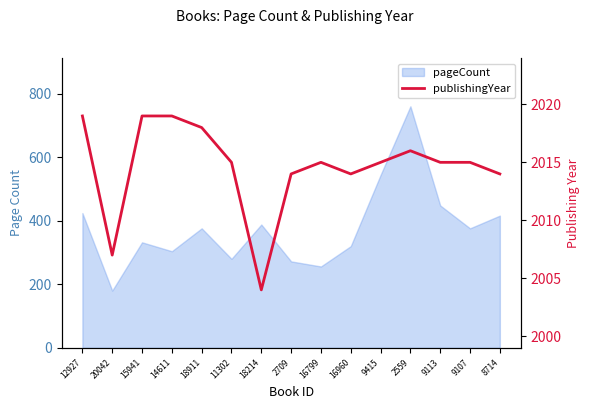

Which has a higher value, 2709 or 9107?

9107